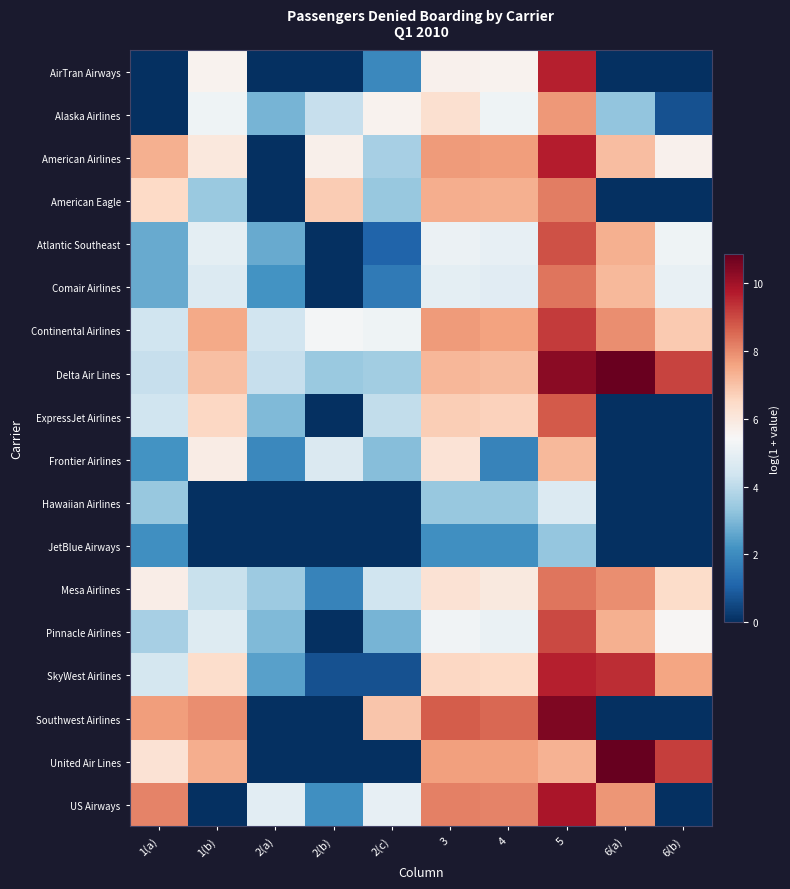

What is the total value across all series at 6(a)?

87.1